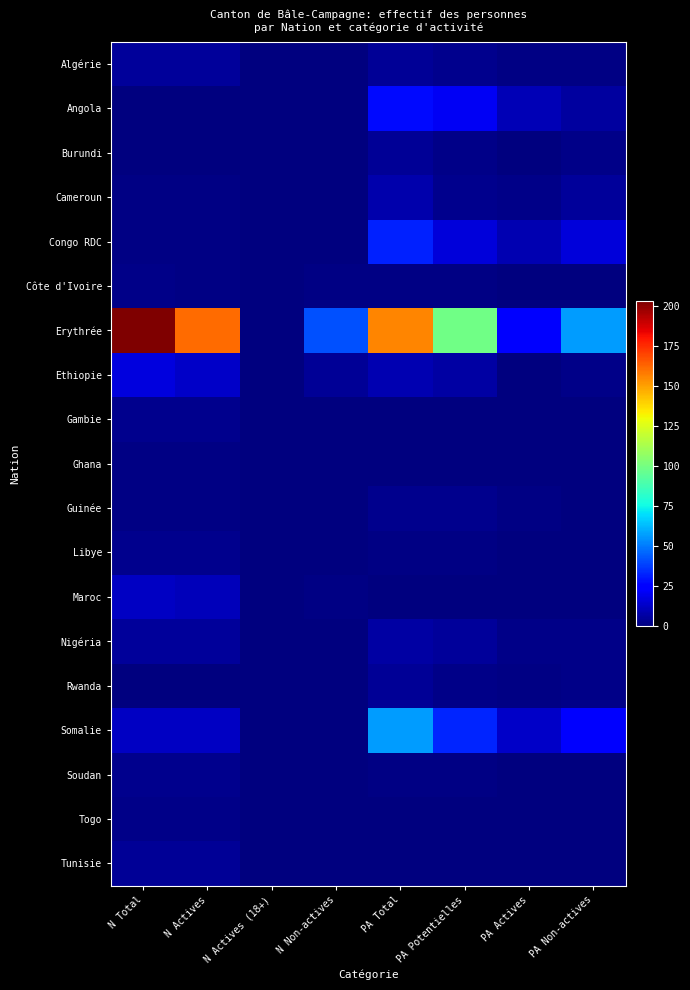

Reading left to right, list all the values displayed in this chart.

Algérie: N Total=5	N Actives=5	N Actives (18+)=0	N Non-actives=0	PA Total=4	PA Potentielles=3	PA Actives=1	PA Non-actives=1
Angola: N Total=0	N Actives=0	N Actives (18+)=0	N Non-actives=0	PA Total=27	PA Potentielles=21	PA Actives=10	PA Non-actives=6
Burundi: N Total=0	N Actives=0	N Actives (18+)=0	N Non-actives=0	PA Total=4	PA Potentielles=2	PA Actives=0	PA Non-actives=2
Cameroun: N Total=1	N Actives=1	N Actives (18+)=0	N Non-actives=0	PA Total=8	PA Potentielles=3	PA Actives=2	PA Non-actives=5
Congo RDC: N Total=1	N Actives=1	N Actives (18+)=0	N Non-actives=0	PA Total=32	PA Potentielles=16	PA Actives=9	PA Non-actives=16
Côte d'Ivoire: N Total=2	N Actives=1	N Actives (18+)=0	N Non-actives=1	PA Total=1	PA Potentielles=1	PA Actives=0	PA Non-actives=0
Erythrée: N Total=203	N Actives=161	N Actives (18+)=0	N Non-actives=42	PA Total=156	PA Potentielles=99	PA Actives=24	PA Non-actives=57
Ethiopie: N Total=17	N Actives=13	N Actives (18+)=0	N Non-actives=4	PA Total=9	PA Potentielles=7	PA Actives=0	PA Non-actives=2
Gambie: N Total=3	N Actives=3	N Actives (18+)=0	N Non-actives=0	PA Total=0	PA Potentielles=0	PA Actives=0	PA Non-actives=0
Ghana: N Total=1	N Actives=1	N Actives (18+)=0	N Non-actives=0	PA Total=0	PA Potentielles=0	PA Actives=0	PA Non-actives=0
Guinée: N Total=1	N Actives=1	N Actives (18+)=0	N Non-actives=0	PA Total=3	PA Potentielles=3	PA Actives=1	PA Non-actives=0
Libye: N Total=3	N Actives=3	N Actives (18+)=0	N Non-actives=0	PA Total=1	PA Potentielles=1	PA Actives=0	PA Non-actives=0
Maroc: N Total=12	N Actives=11	N Actives (18+)=0	N Non-actives=1	PA Total=0	PA Potentielles=0	PA Actives=0	PA Non-actives=0
Nigéria: N Total=5	N Actives=5	N Actives (18+)=0	N Non-actives=0	PA Total=7	PA Potentielles=5	PA Actives=2	PA Non-actives=2
Rwanda: N Total=0	N Actives=0	N Actives (18+)=0	N Non-actives=0	PA Total=4	PA Potentielles=2	PA Actives=1	PA Non-actives=2
Somalie: N Total=12	N Actives=12	N Actives (18+)=0	N Non-actives=0	PA Total=57	PA Potentielles=33	PA Actives=13	PA Non-actives=24
Soudan: N Total=3	N Actives=3	N Actives (18+)=0	N Non-actives=0	PA Total=1	PA Potentielles=1	PA Actives=0	PA Non-actives=0
Togo: N Total=2	N Actives=2	N Actives (18+)=0	N Non-actives=0	PA Total=0	PA Potentielles=0	PA Actives=0	PA Non-actives=0
Tunisie: N Total=4	N Actives=4	N Actives (18+)=0	N Non-actives=0	PA Total=0	PA Potentielles=0	PA Actives=0	PA Non-actives=0